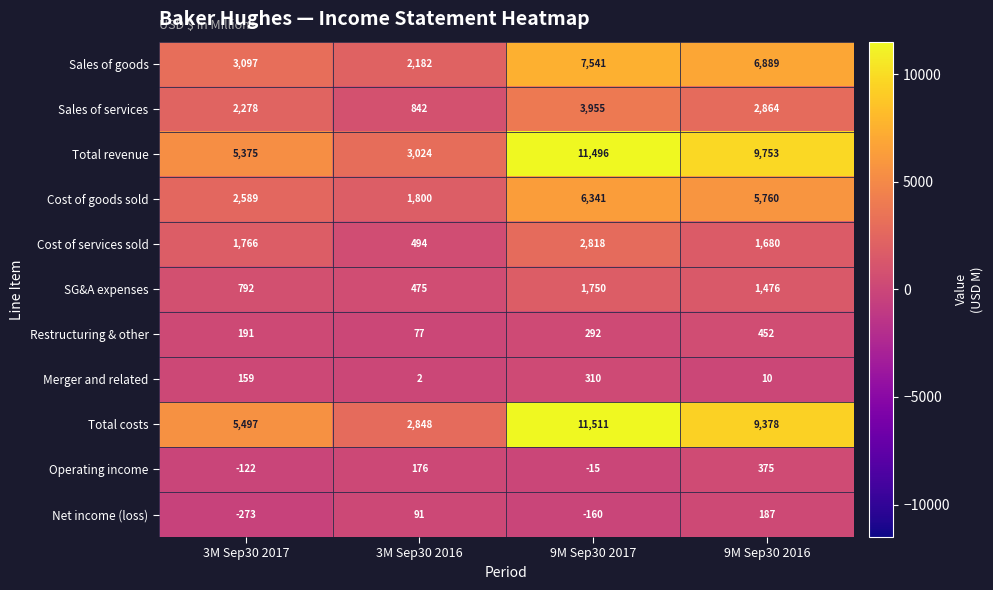

Is it true that Merger and related equals 3 at 9M Sep30 2016?

False